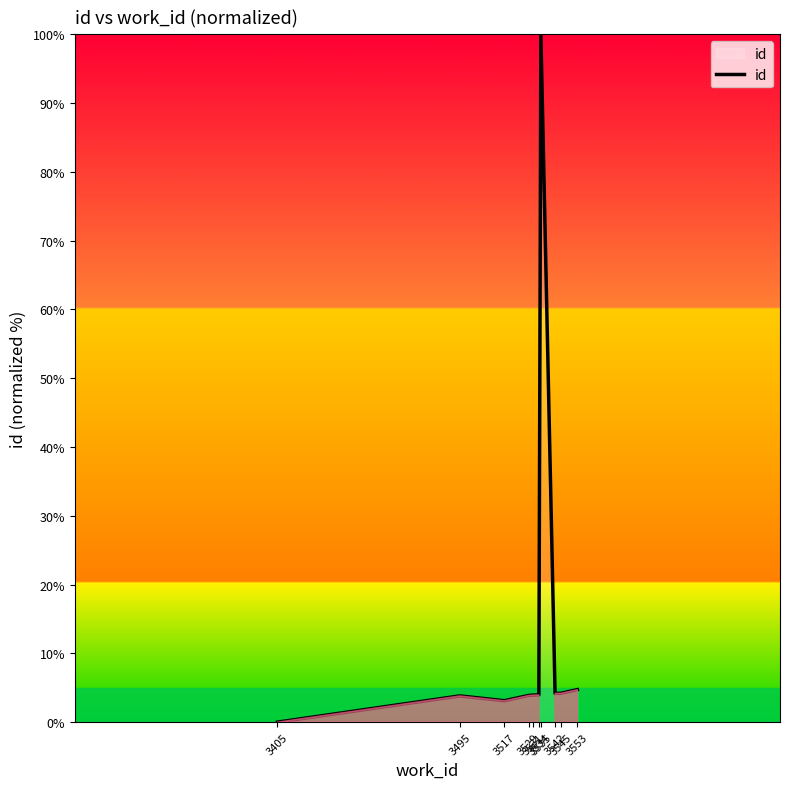

What is the difference between the maximum and minimum values?

100.0